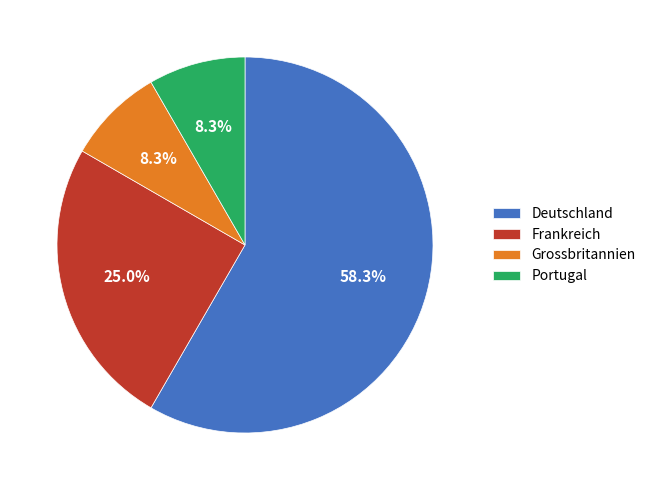

What is the total percentage of Grossbritannien and Deutschland?

66.7%